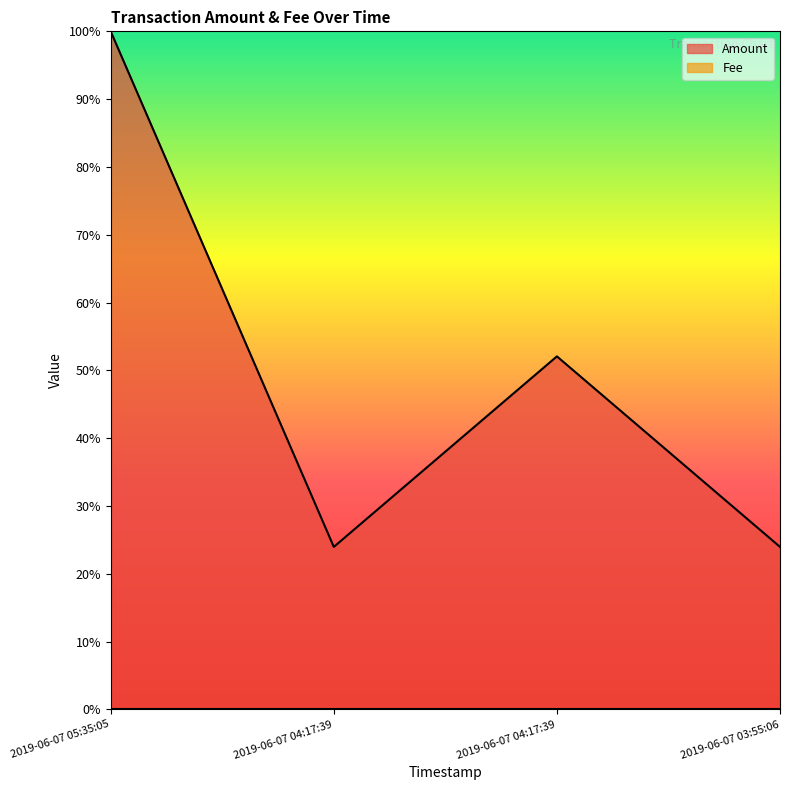

The value at 2019-06-07 04:17:39 is 0.1. True or false?

False